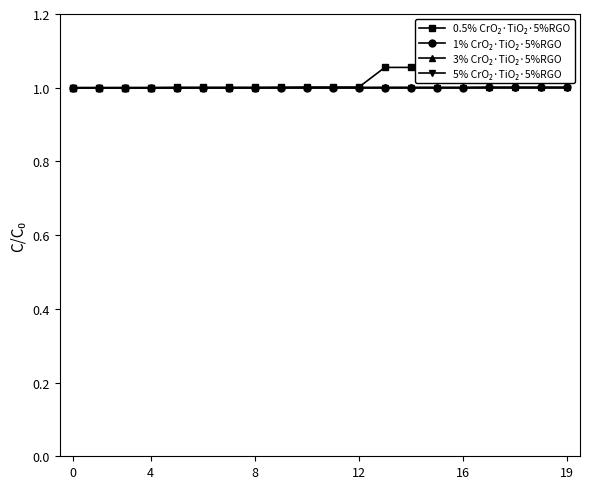

Is the value of 0.5% CrO₂·TiO₂·5%RGO at 0 greater than the value of 5% CrO₂·TiO₂·5%RGO at 10?

No